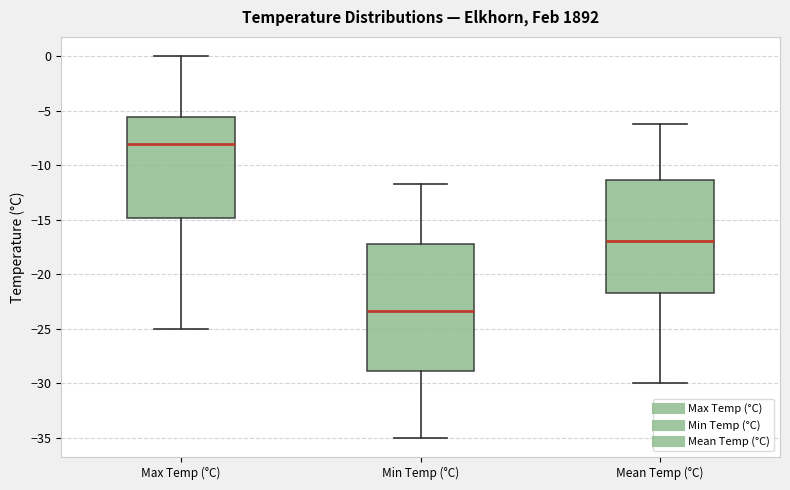

Reading left to right, read every box against the y-axis: the position of its median line, the range the box covers, and the ends of its whiskers. The values are not printed on the chart, so give them approximately, as read against the axis.

Max Temp (°C): median -8.0, box -15.0 to -5.5, whiskers -25.0 to 0.0
Min Temp (°C): median -23.5, box -29.0 to -17.0, whiskers -35.0 to -11.5
Mean Temp (°C): median -17.0, box -21.5 to -11.5, whiskers -30.0 to -6.0